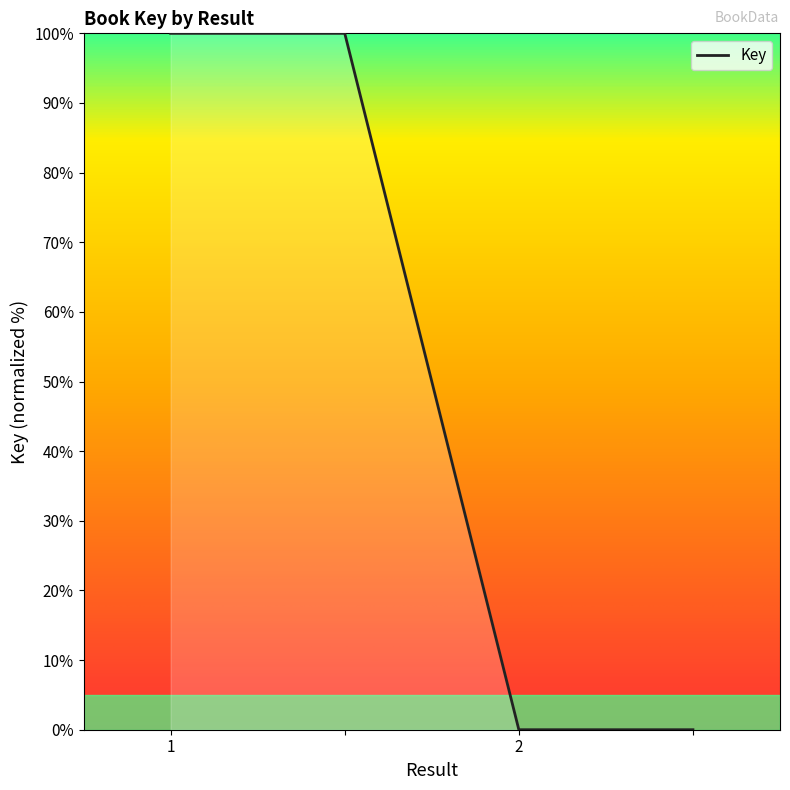

How many values are between 0 and 100?

4